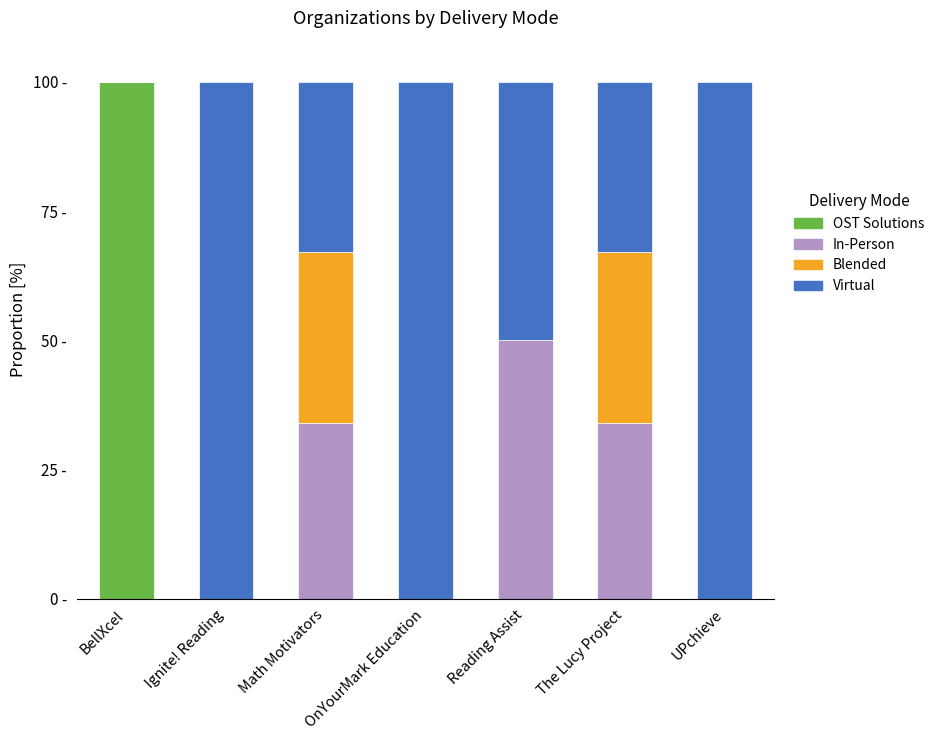

What is the total value across all series at Ignite! Reading?

100